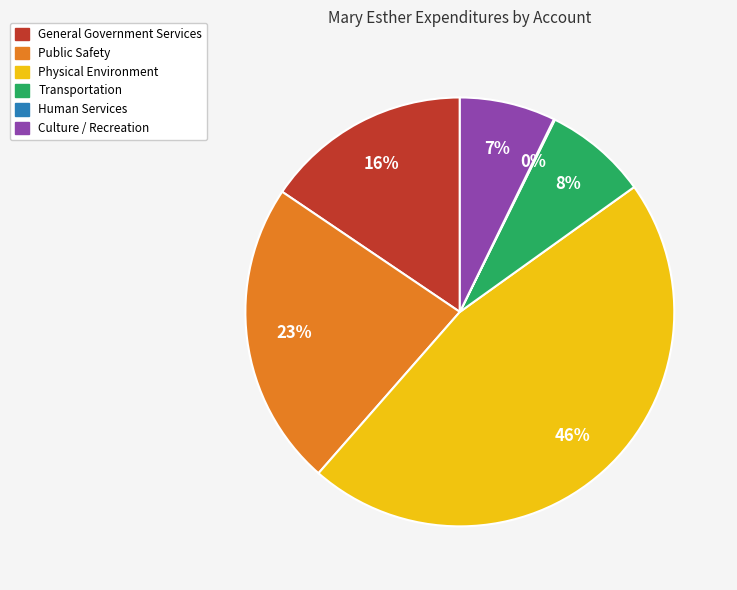

The General Government Services slice represents 16% of the pie. True or false?

True